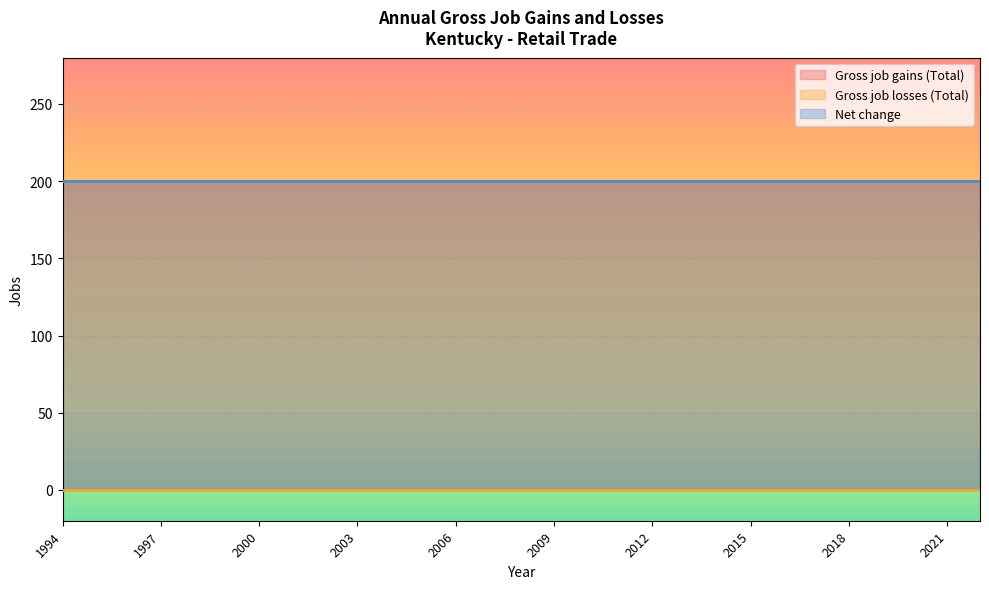

How many categories are shown in the chart?

29